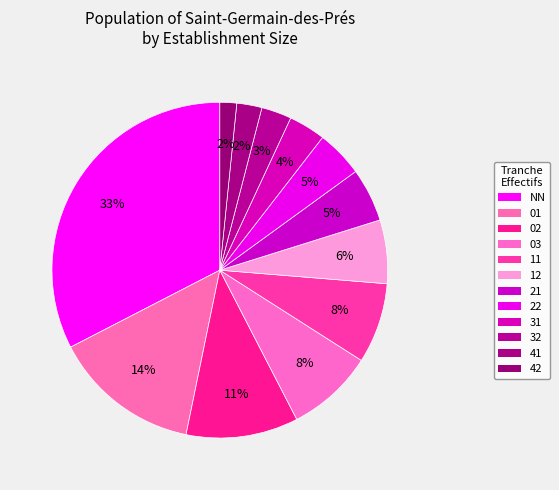

Count the number of slices in the pie.

12